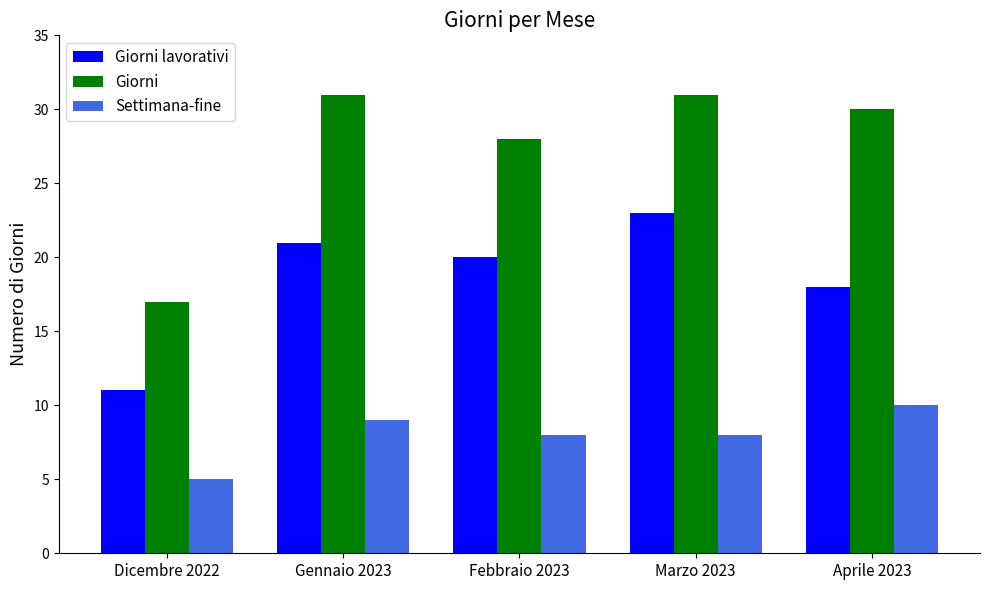

Between Dicembre 2022 and Gennaio 2023, which series saw the biggest shift?

Giorni